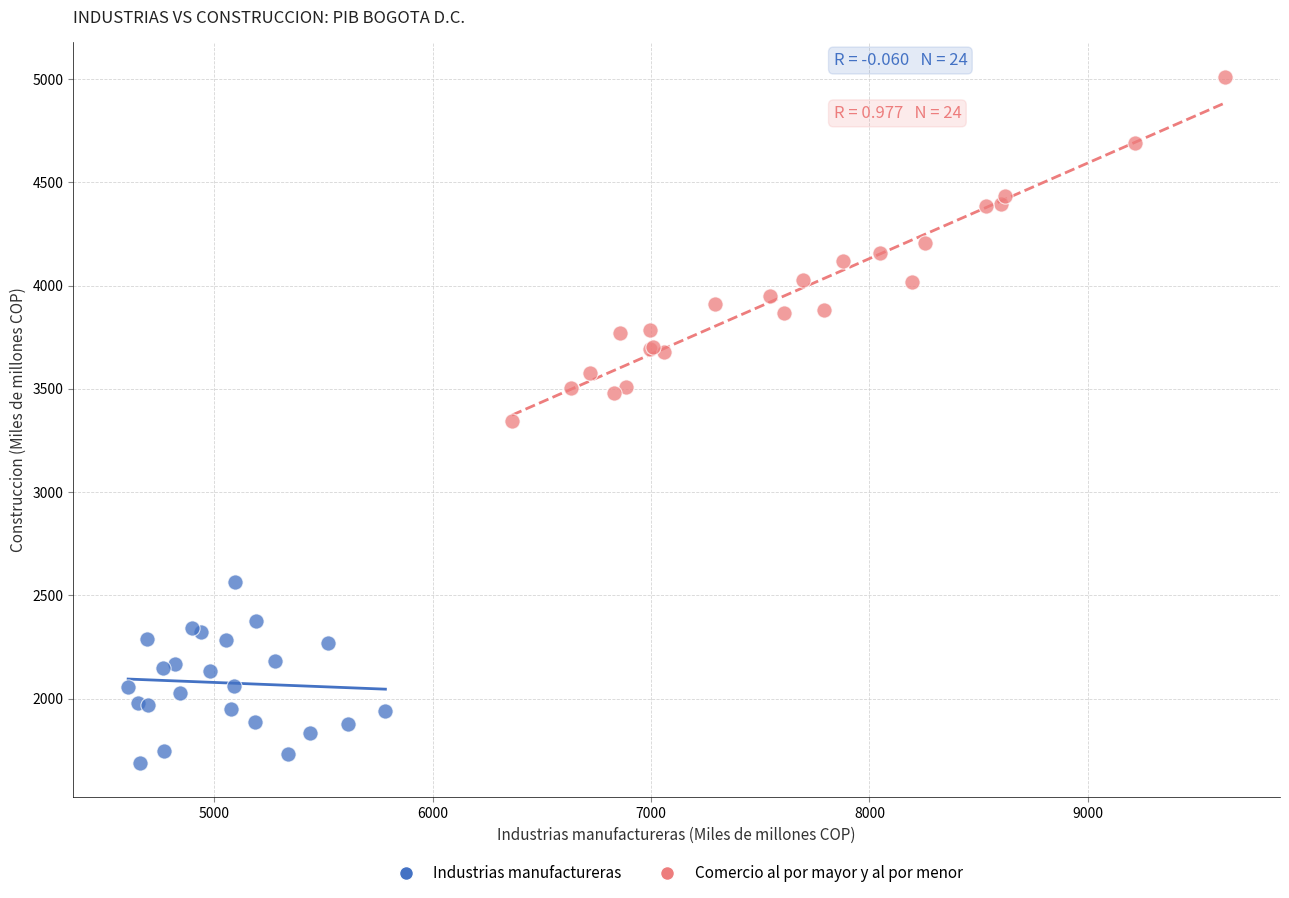

What are all the series names shown in the legend?

Industrias manufactureras, Comercio al por mayor y al por menor